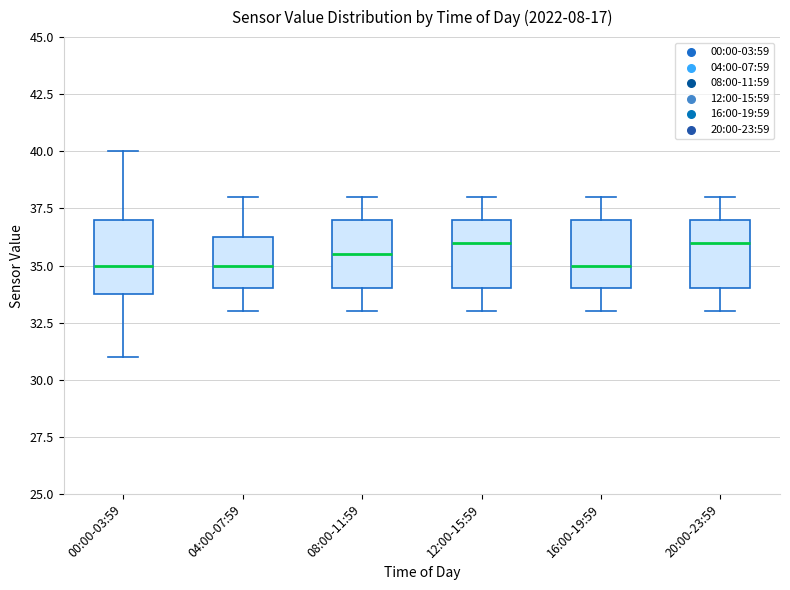

Reading left to right, transcribe this box plot: for each box, give where its median line is, the range the box spans, and where its two whiskers end, as read against the y-axis. The values are not printed on the chart, so give them approximately, as read against the axis.

00:00-03:59: median 35.0, box 34.0 to 37.0, whiskers 31.0 to 40.0
04:00-07:59: median 35.0, box 34.0 to 36.5, whiskers 33.0 to 38.0
08:00-11:59: median 35.5, box 34.0 to 37.0, whiskers 33.0 to 38.0
12:00-15:59: median 36.0, box 34.0 to 37.0, whiskers 33.0 to 38.0
16:00-19:59: median 35.0, box 34.0 to 37.0, whiskers 33.0 to 38.0
20:00-23:59: median 36.0, box 34.0 to 37.0, whiskers 33.0 to 38.0